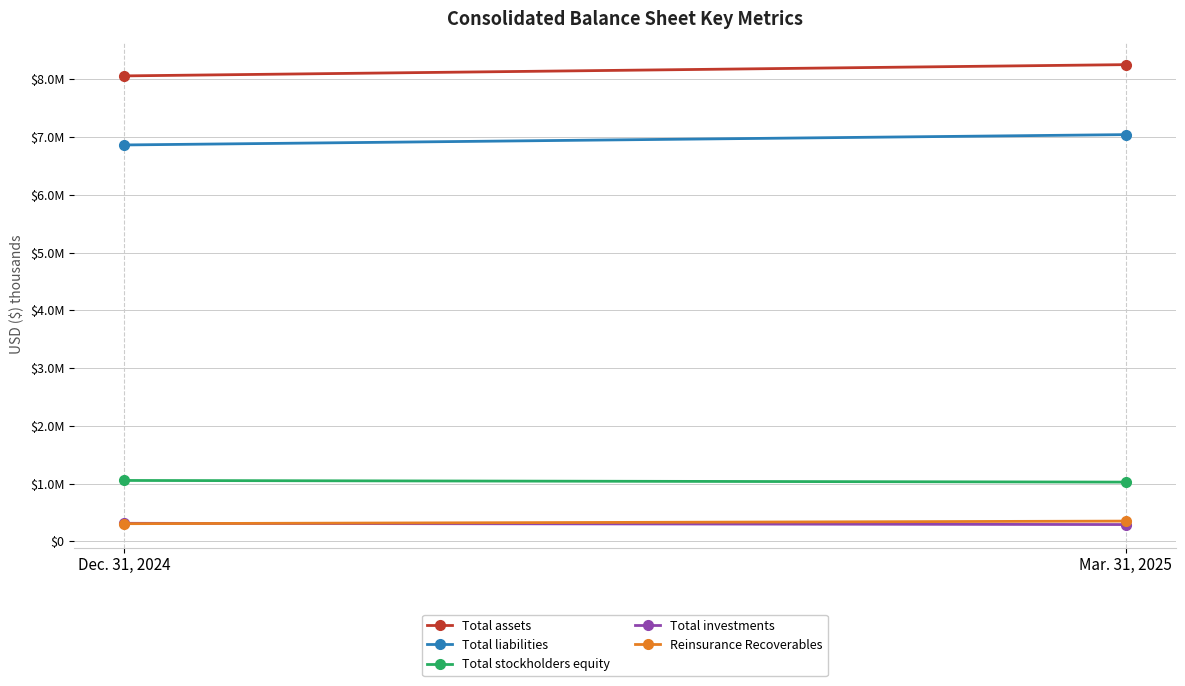

What is the difference between the Total stockholders equity values at Mar. 31, 2025 and Dec. 31, 2024?

28613